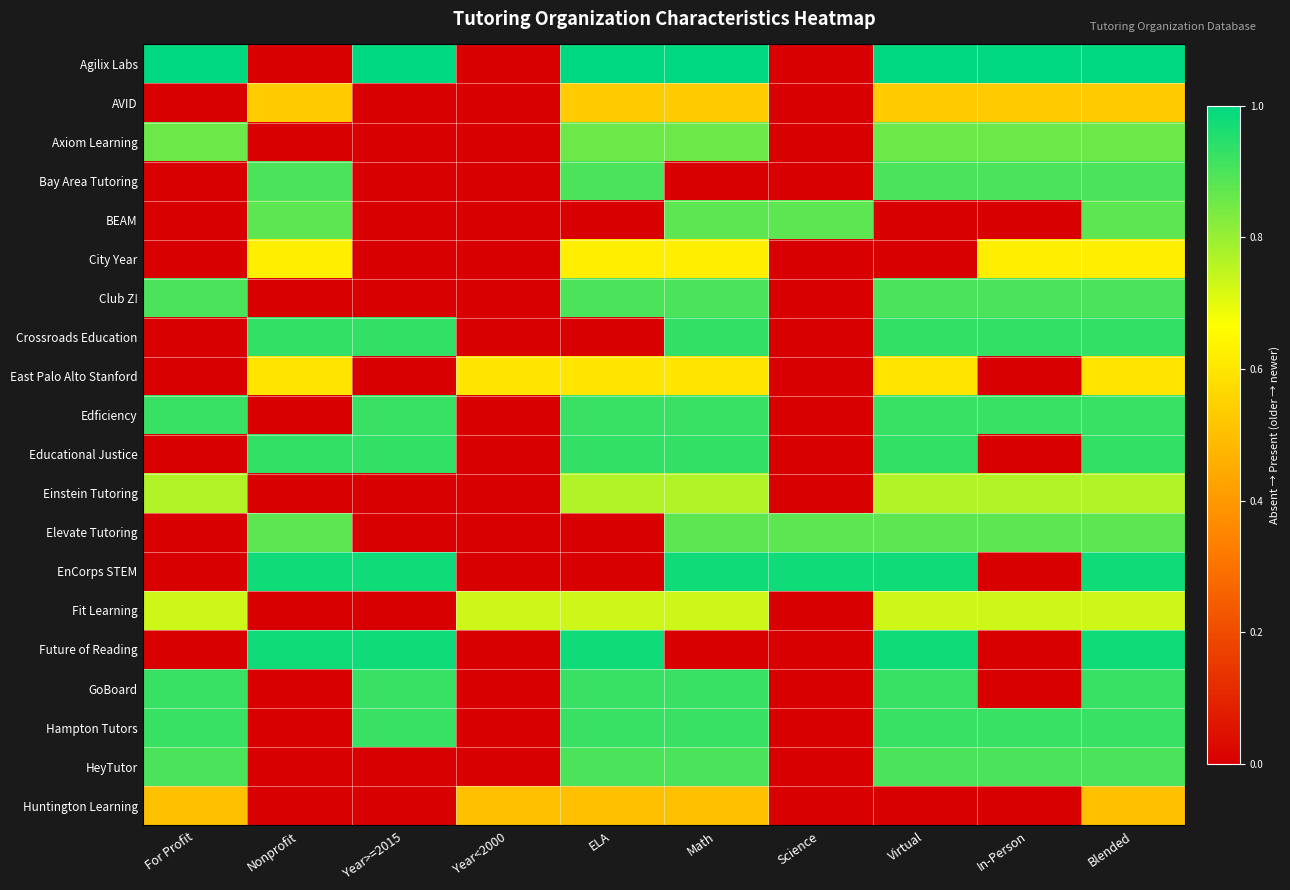

Which has a higher value, Nonprofit or Year>=2015?

Year>=2015